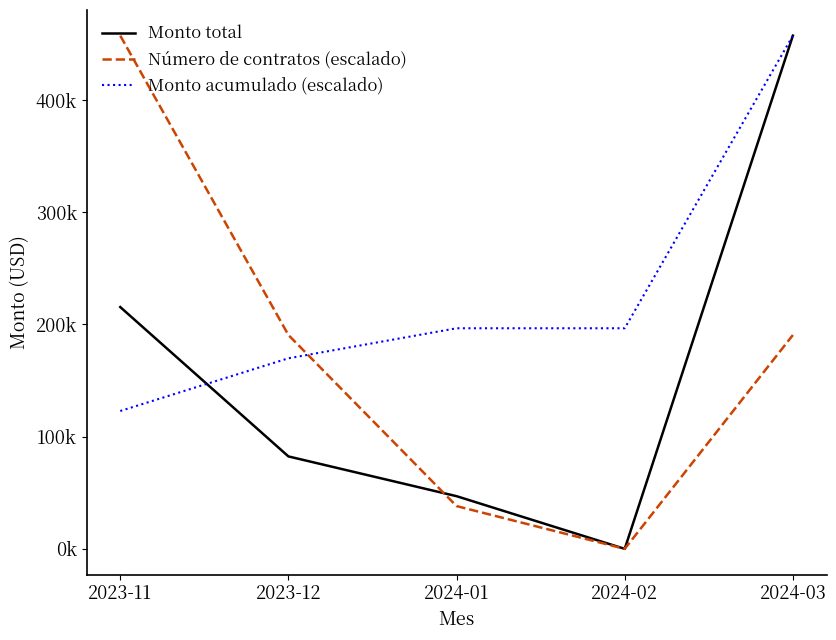

Is this an area chart (filled region under the line)?

No